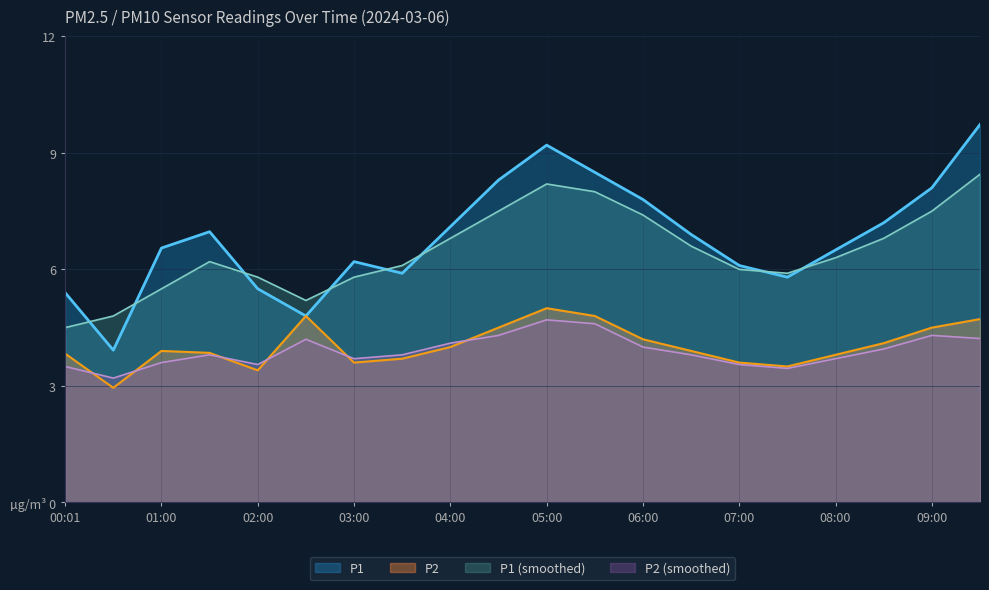

What is the approximate value of P2_smooth at 08:30?

4.0